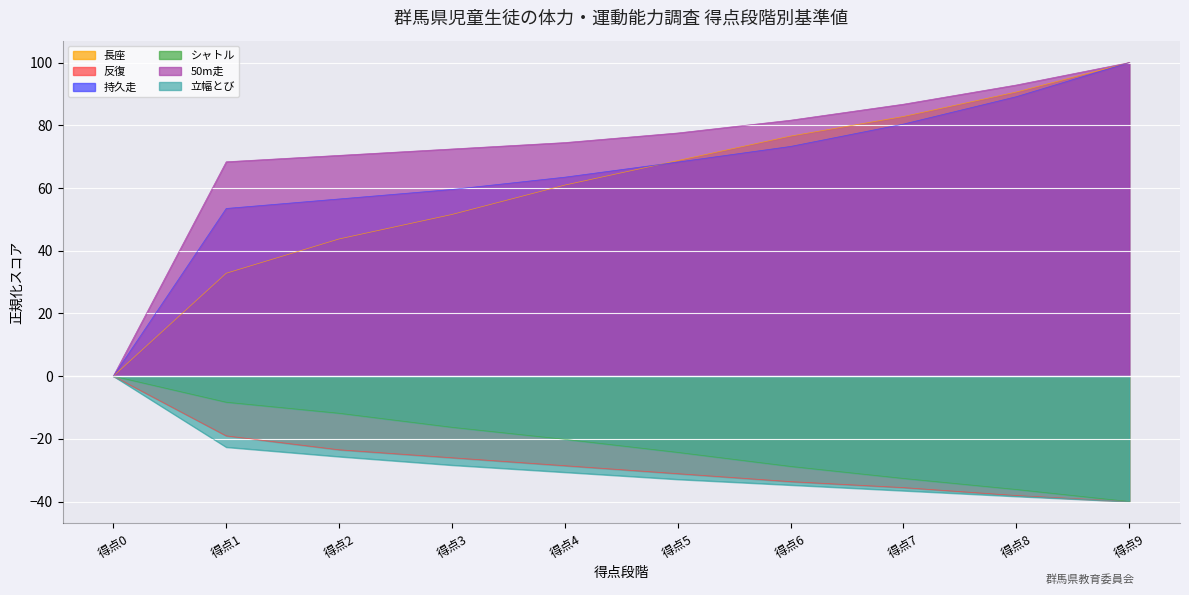

True or false: 長座 has a value of 30.1 at 7.

False